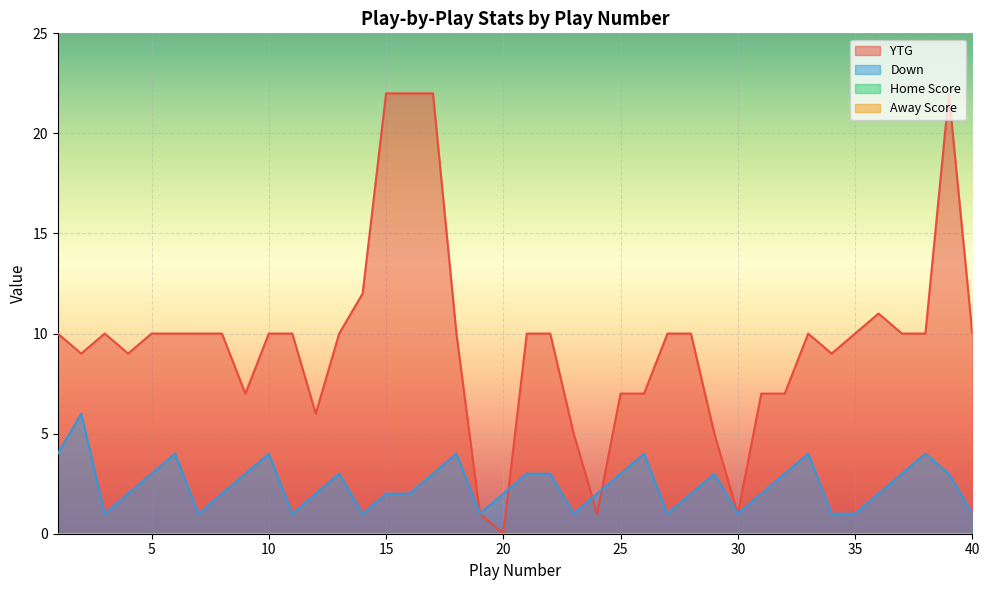

What is the greatest value displayed?

22